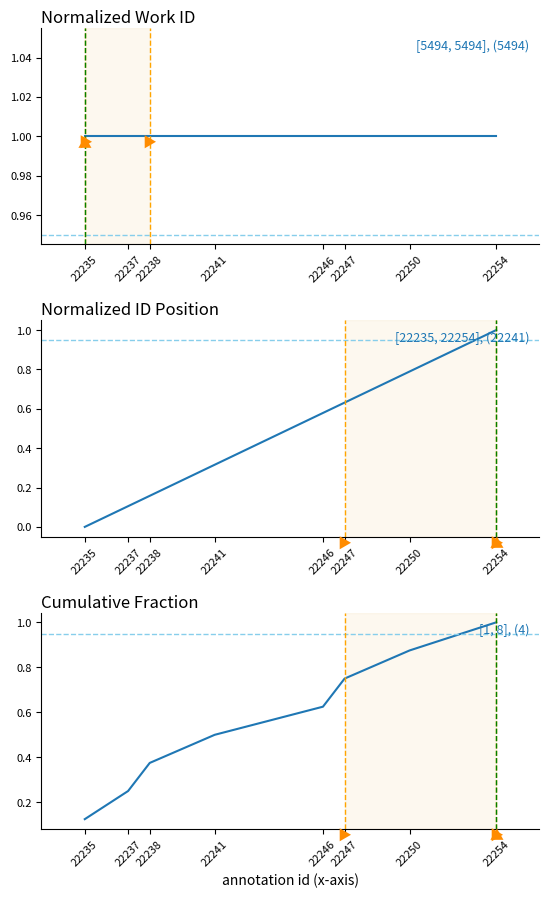

Which label corresponds to the smallest value in the chart?

22235